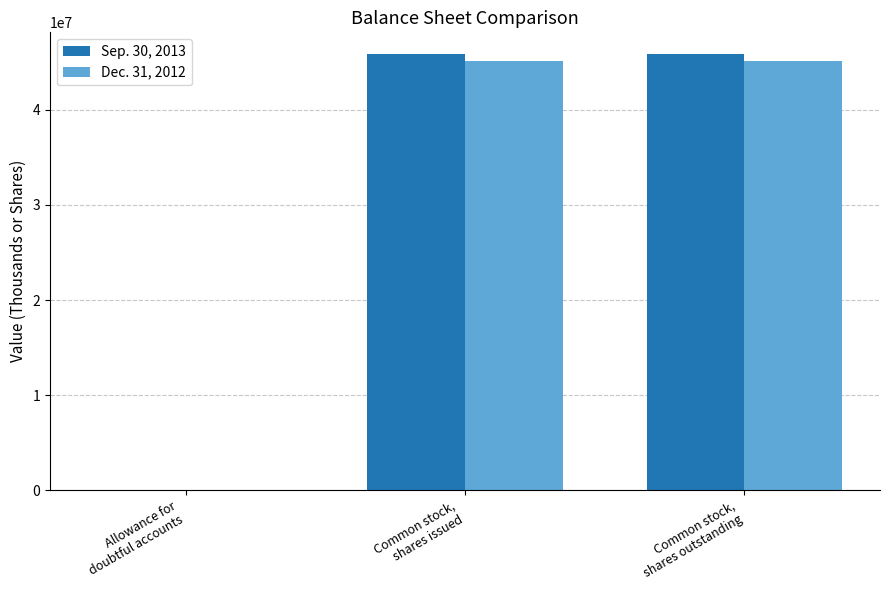

What is the maximum value shown in the chart?

45858238